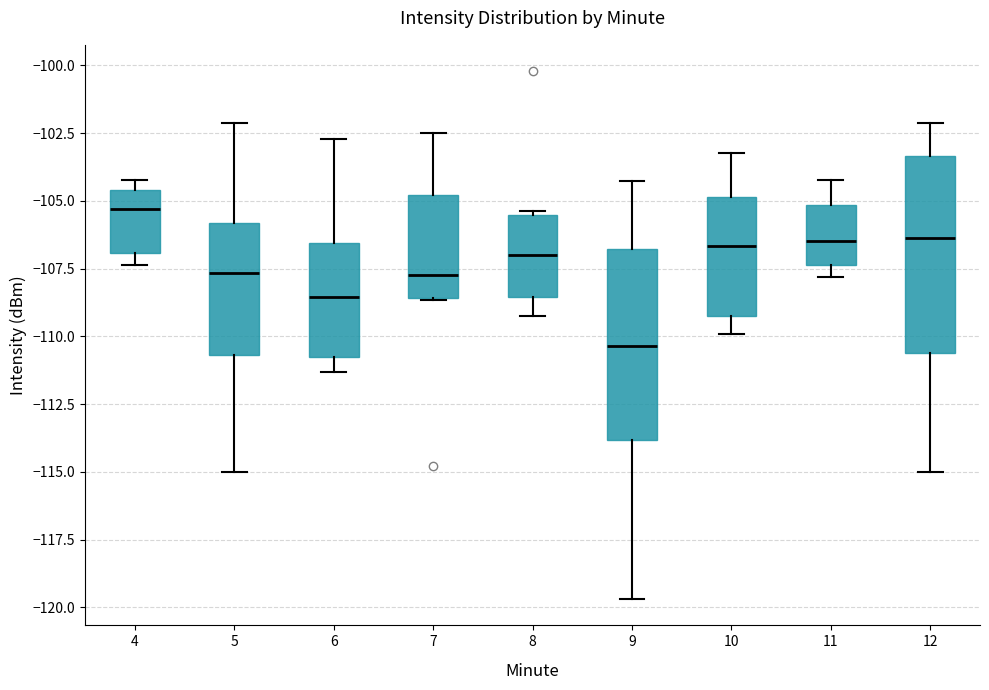

Which box has the lowest median line?

9